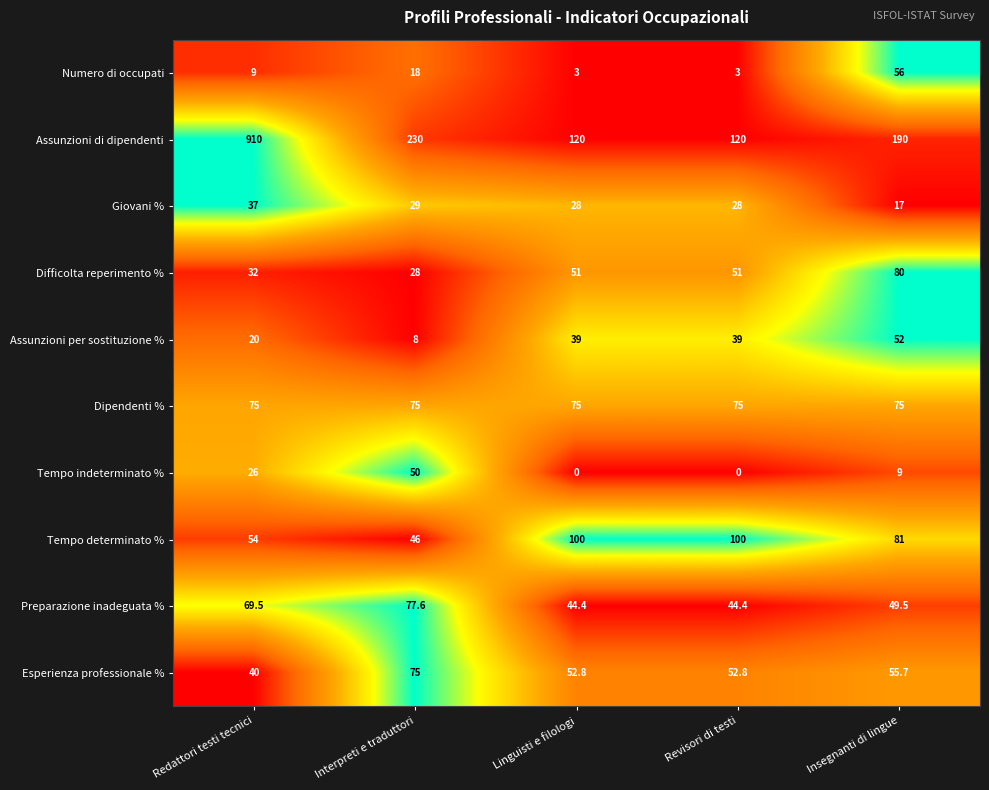

What is the greatest value displayed?

910.0